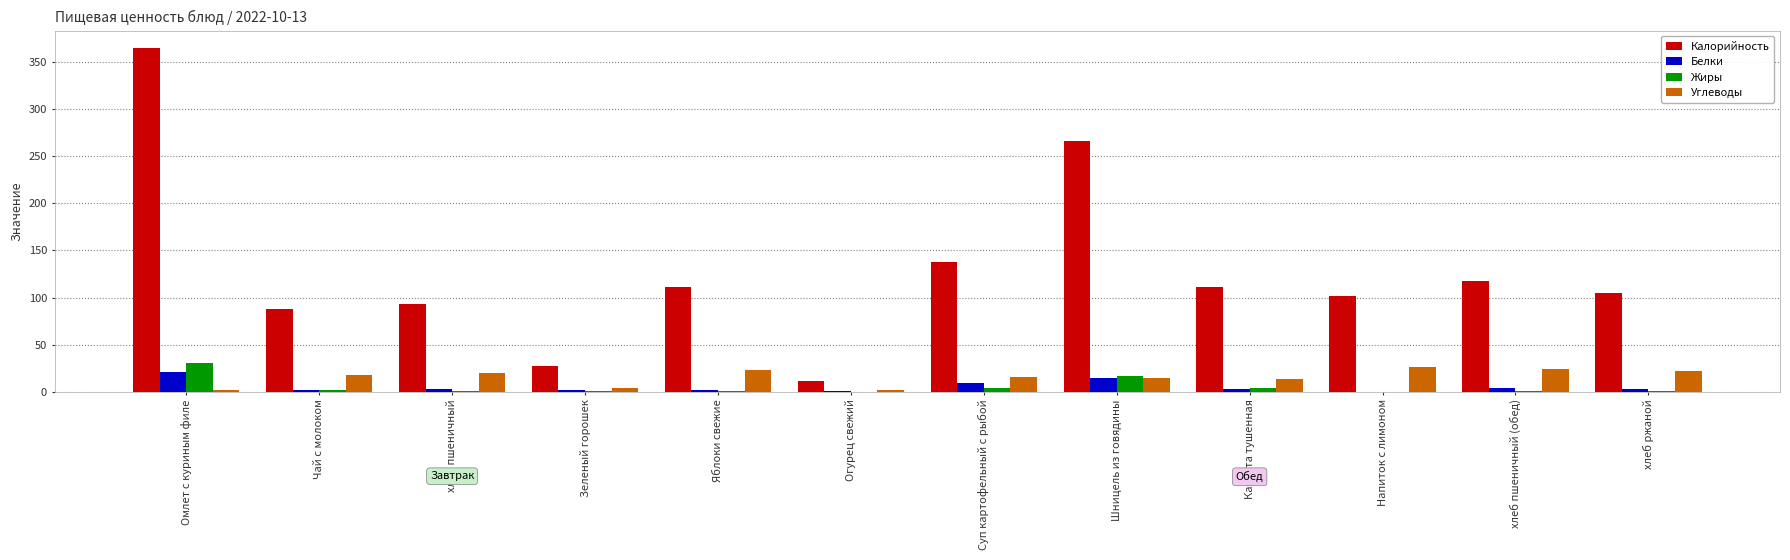

What is the sum of the Калорийность values at Огурец свежий and Суп картофельный с рыбой?

149.0